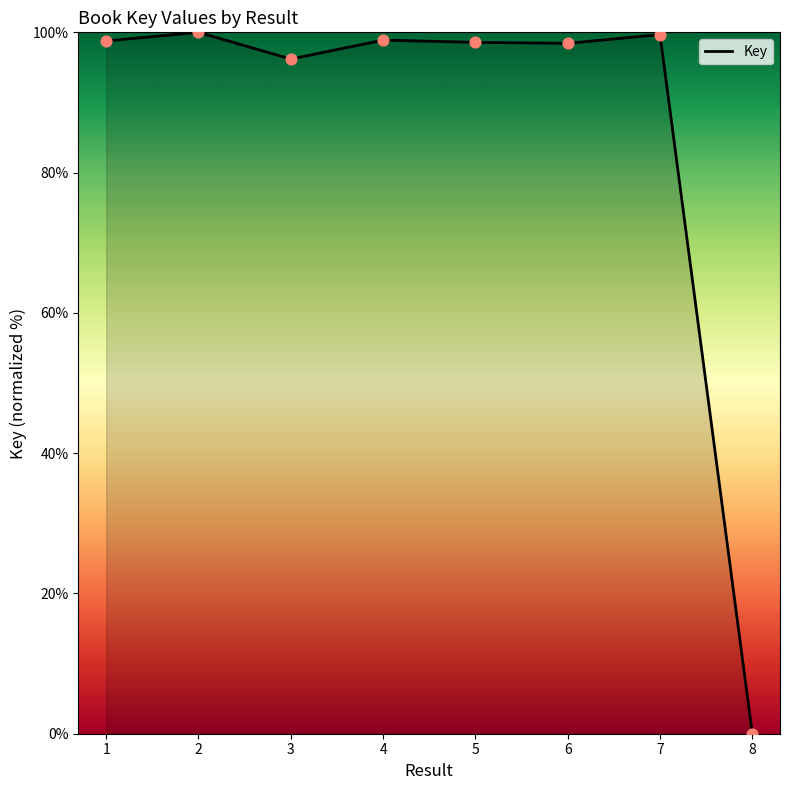

What is the change in value from 4 to 5?

-0.3